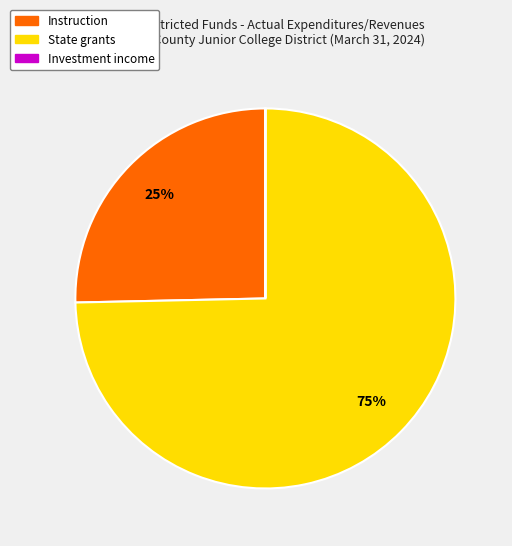

Between Instruction and State grants, which is larger?

State grants